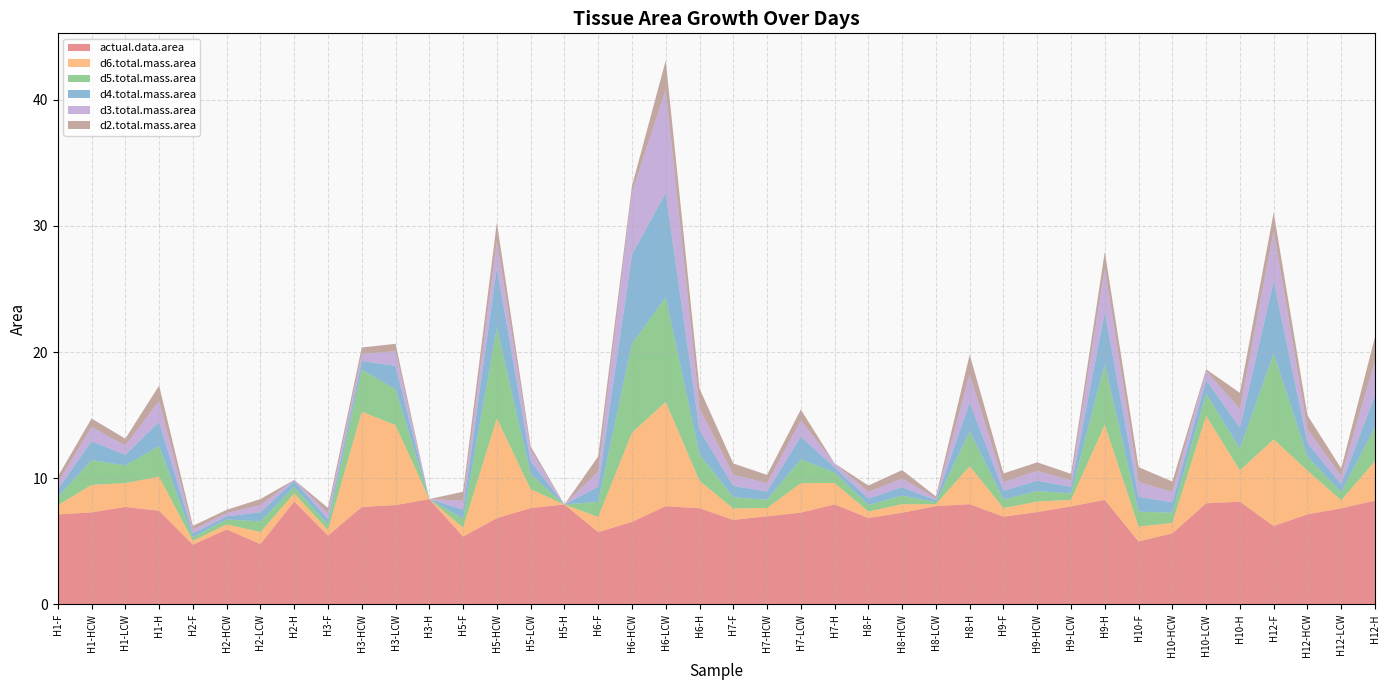

Reading left to right, what are all the values shown in this chart?

actual.data.area: 7.1	7.3	7.7	7.4	4.7	5.9	4.8	8.2	5.4	7.7	7.9	8.3	5.4	6.8	7.6	7.9	5.7	6.5	7.8	7.6	6.7	7.0	7.3	7.9	6.8	7.3	7.8	7.9	7.0	7.3	7.8	8.3	5.0	5.6	8.0	8.1	6.2	7.1	7.6	8.2
d2.total.mass.area: 0.5	0.7	0.5	1.2	0.3	0.3	0.5	0.0	0.4	0.5	0.6	0.0	0.7	1.5	0.3	0.0	1.2	0.5	2.3	1.6	0.9	0.7	0.9	0.0	0.5	0.7	0.2	1.6	0.7	0.7	0.5	1.3	1.2	0.8	0.1	1.3	1.5	1.1	0.6	1.9
d3.total.mass.area: 0.5	1.1	0.7	1.6	0.3	0.3	0.6	0.1	0.4	0.6	1.2	0.0	0.7	2.1	0.9	0.0	1.2	4.9	8.2	1.7	0.9	0.7	1.3	0.3	0.5	0.7	0.2	2.2	0.7	0.8	0.5	3.4	1.2	0.8	0.7	1.5	3.9	1.1	0.6	2.7
d4.total.mass.area: 0.6	1.5	0.8	1.9	0.3	0.3	0.7	0.5	0.4	0.7	1.9	0.0	0.7	4.8	1.0	0.0	1.2	7.1	8.3	1.9	0.9	0.7	1.8	0.4	0.5	0.7	0.2	2.3	0.7	0.8	0.5	4.2	1.2	0.8	1.1	1.7	5.8	1.1	0.6	2.5
d5.total.mass.area: 0.7	2.0	1.4	2.4	0.3	0.4	0.8	0.5	0.4	3.3	2.8	0.0	0.7	7.1	1.2	0.0	1.2	7.1	8.3	2.1	0.9	0.7	1.9	0.8	0.5	0.7	0.2	2.8	0.7	0.8	0.5	4.8	1.2	0.8	1.8	1.7	6.8	1.1	0.6	2.7
d6.total.mass.area: 0.7	2.2	1.9	2.7	0.3	0.4	0.9	0.6	0.4	7.5	6.3	0.0	0.7	7.9	1.5	0.0	1.2	7.1	8.3	2.2	0.9	0.7	2.3	1.7	0.5	0.7	0.2	3.0	0.7	0.8	0.5	6.0	1.2	0.8	6.9	2.5	6.9	3.5	0.6	3.1